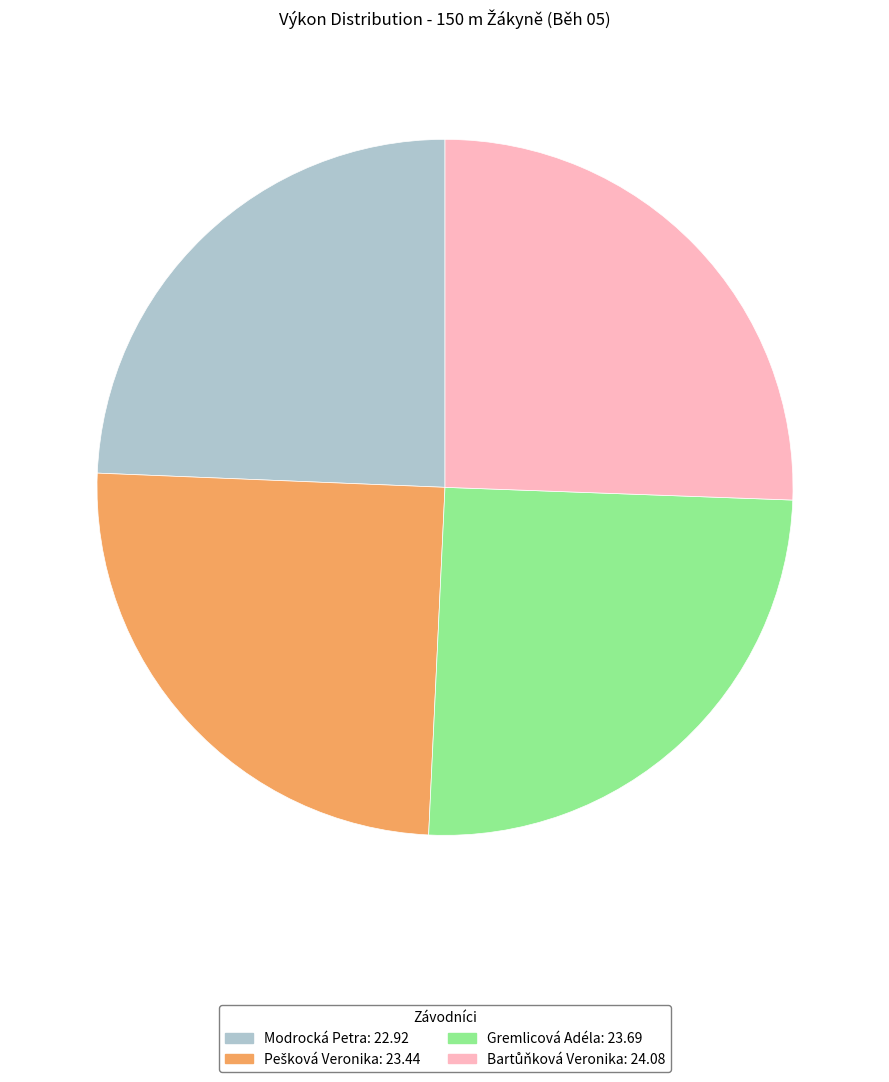

Is there a majority slice in this chart?

No